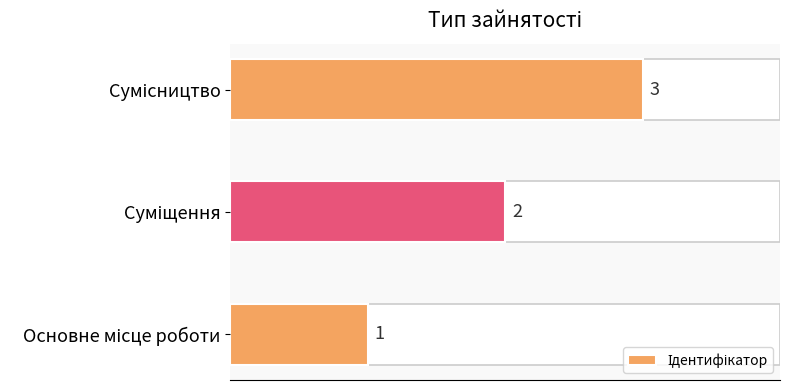

What is the maximum value shown in the chart?

3